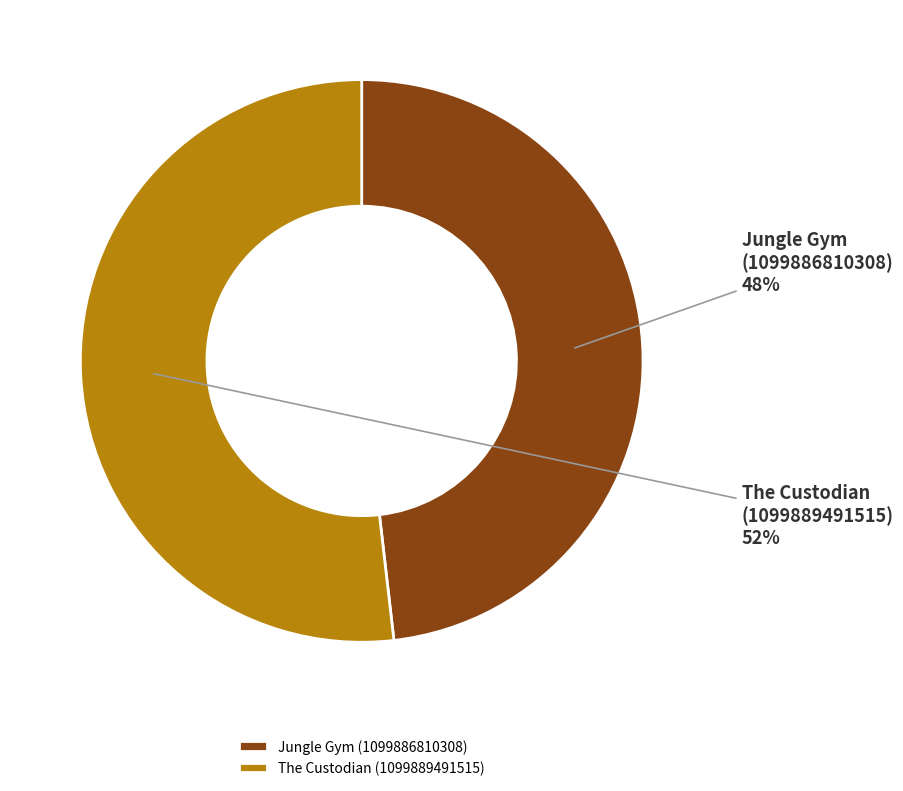

How many segments does this pie chart have?

2